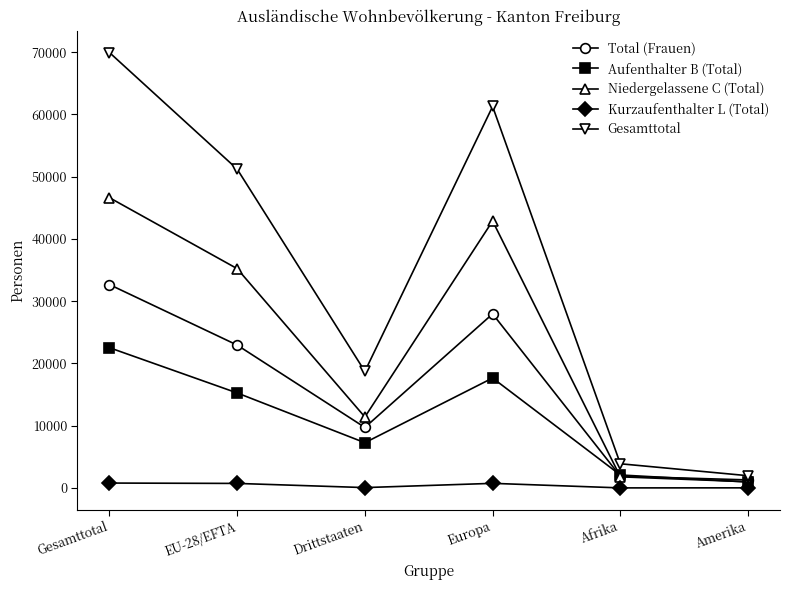

At which category does Niedergelassene C (Total) reach its first local peak?

Europa